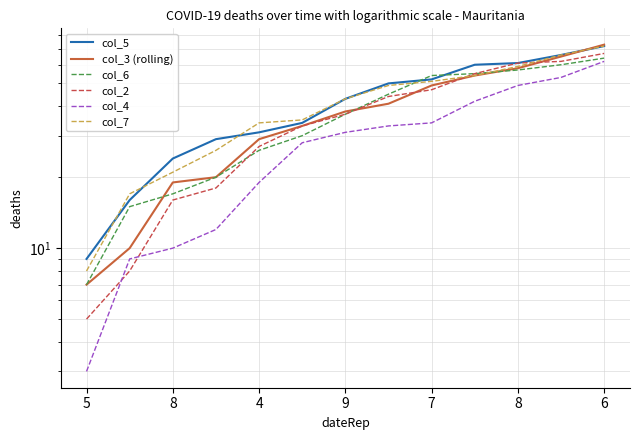

How many categories are shown in the chart?

13